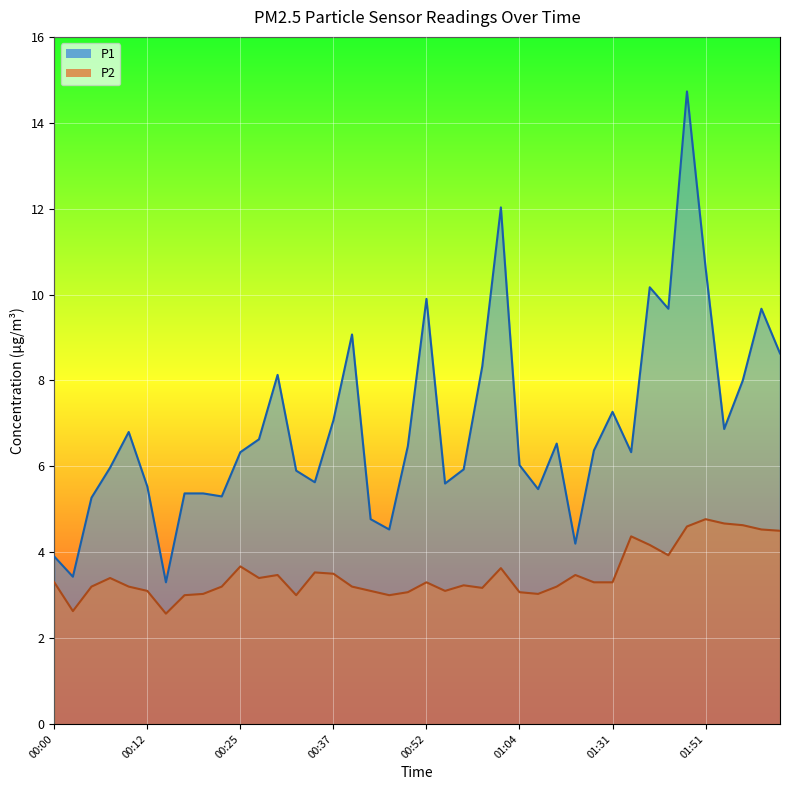

What is the average value of the P2 series?

3.5